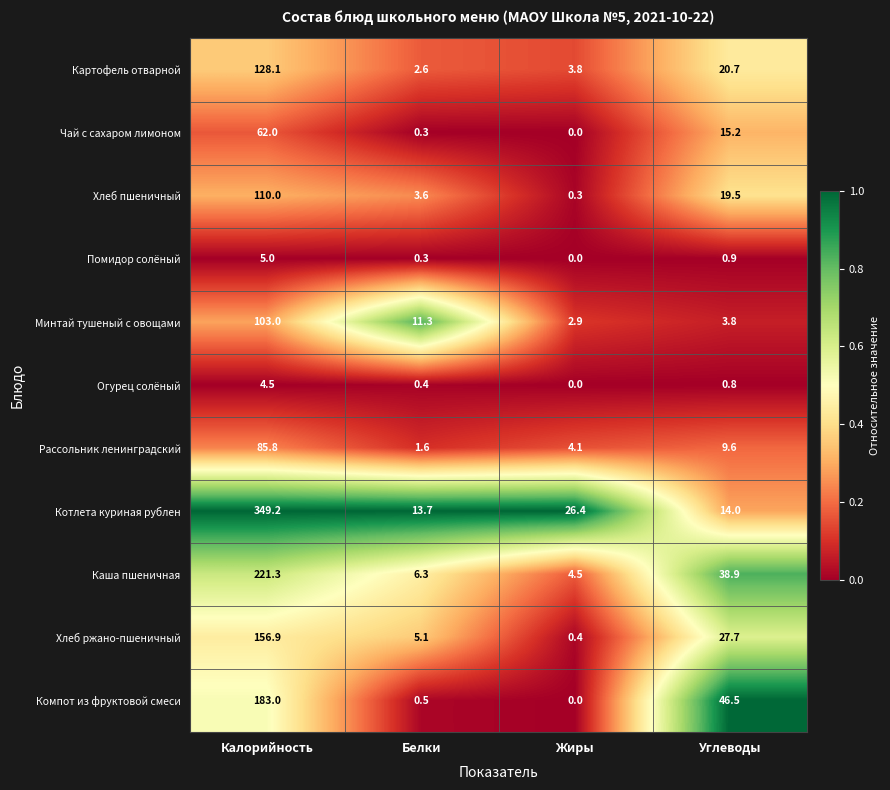

At which category does the chart reach its peak across all series?

Калорийность